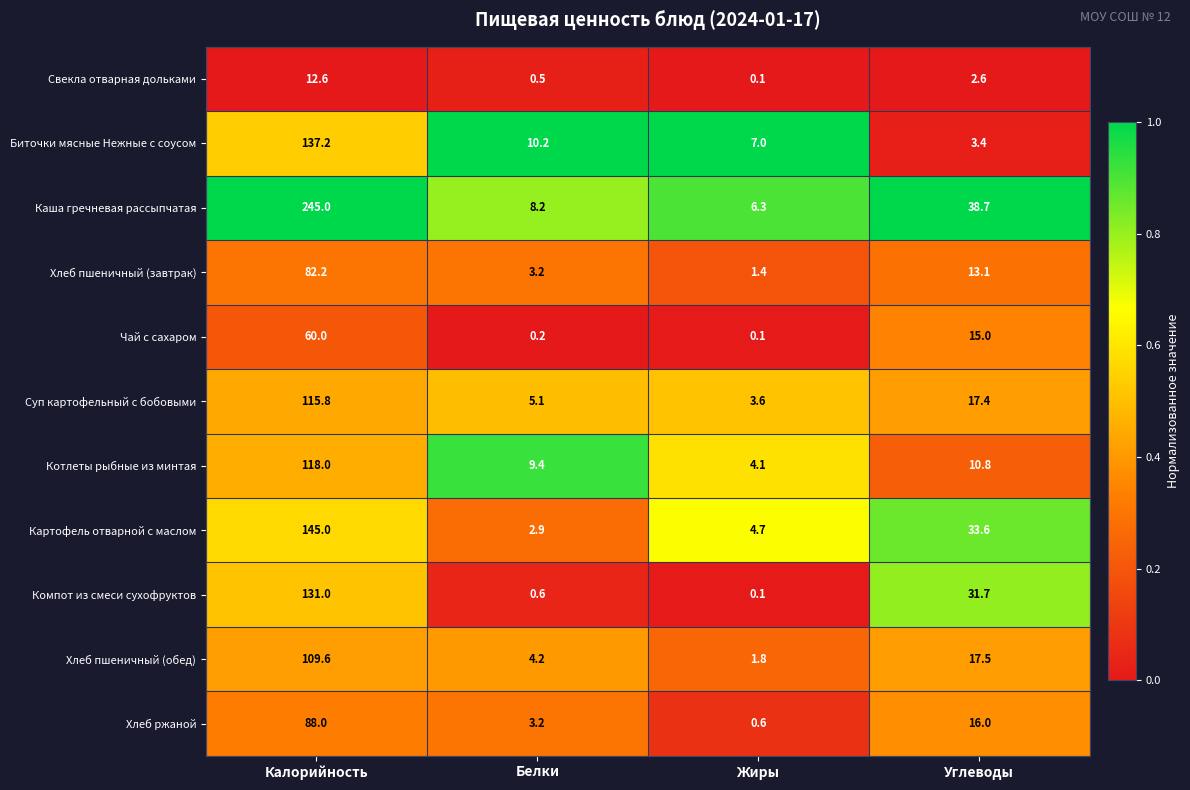

True or false: Биточки мясные Нежные с соусом has a value of 137.2 at Калорийность.

True